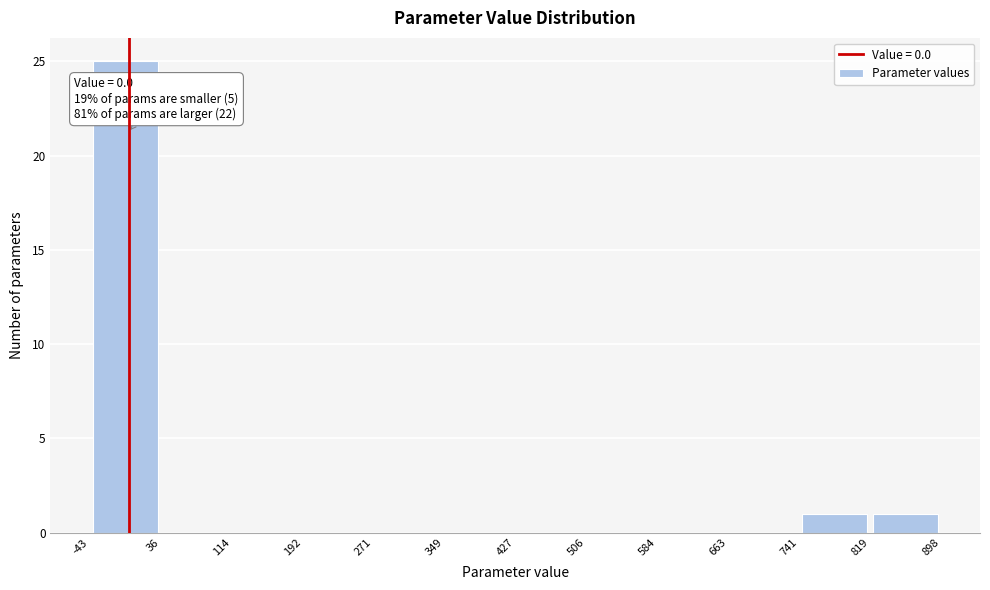

Which range on the x-axis has the tallest bar?

-43 to 36